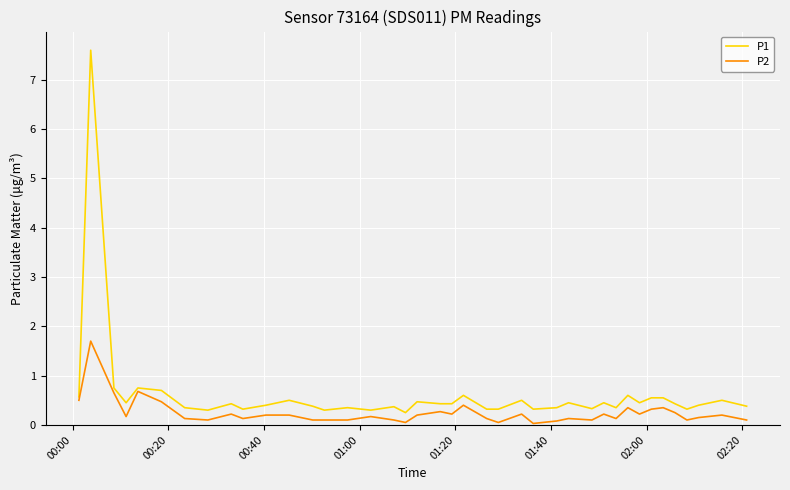

Which series has the largest range (max minus min)?

P1